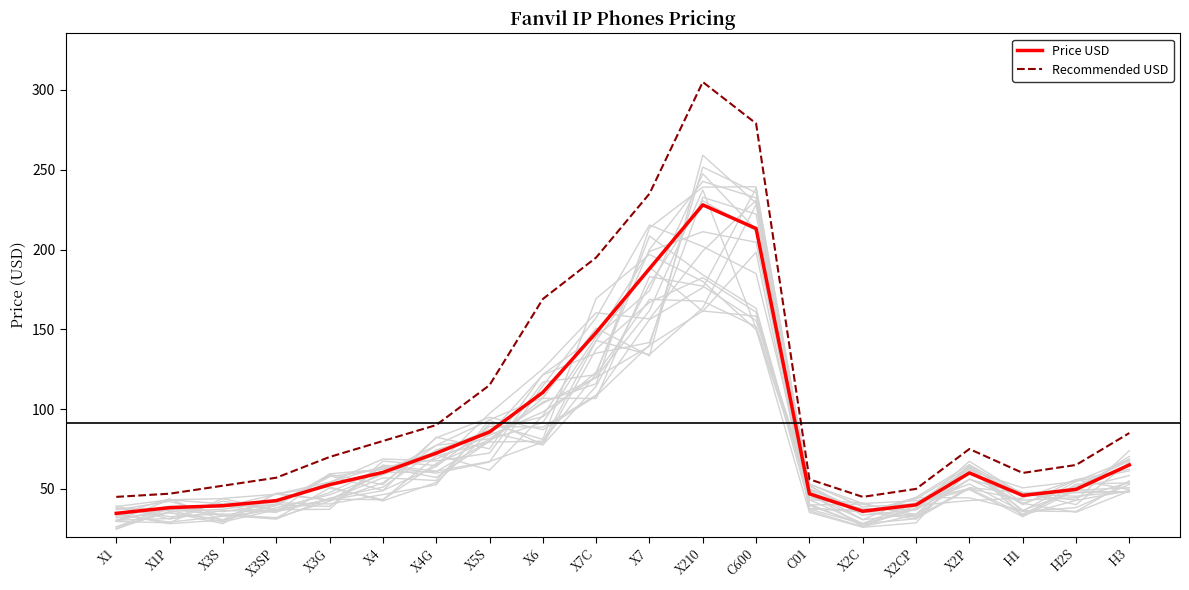

Is it true that Price USD equals 30.0 at H3?

False